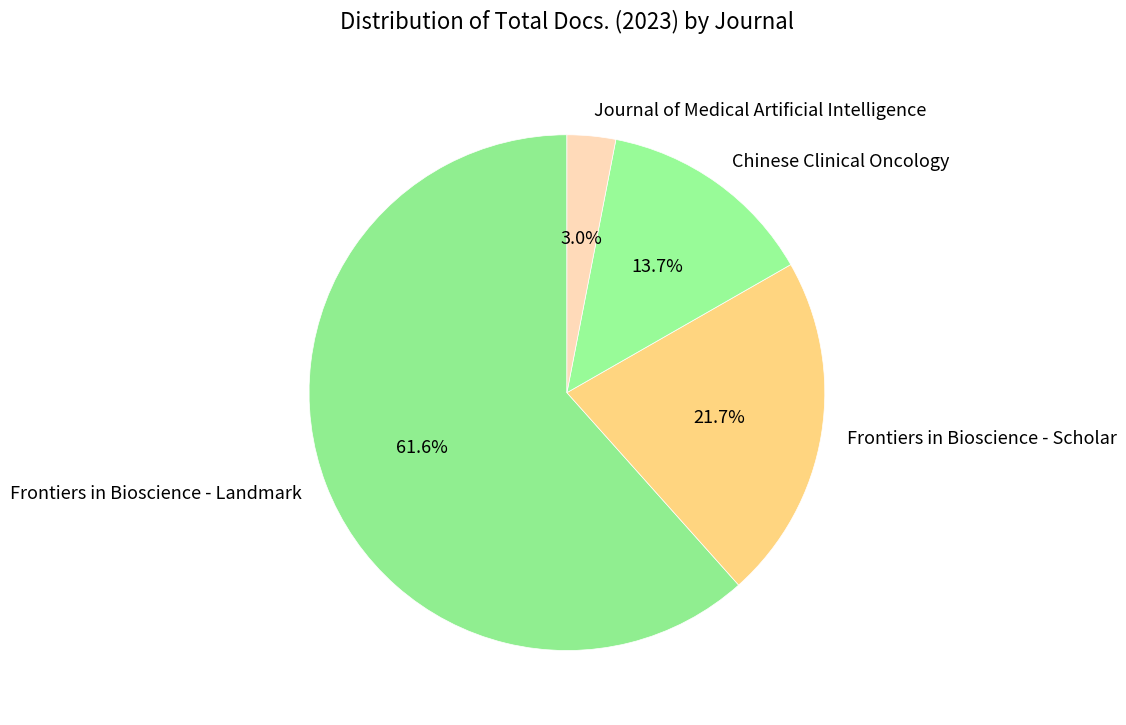

What percentage is the Chinese Clinical Oncology slice, to the nearest percent?

14%